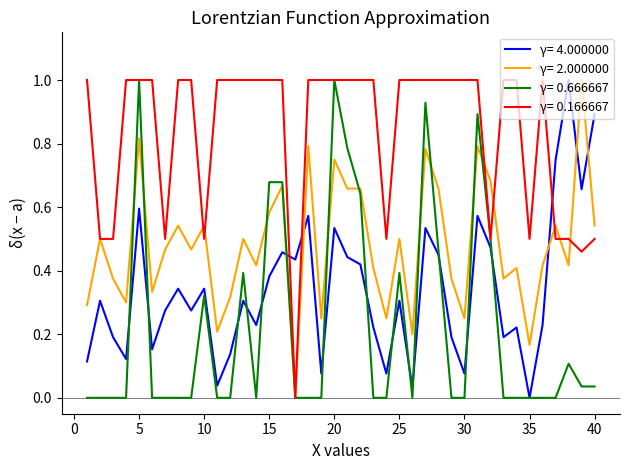

What is the maximum value shown in the chart?

1.0